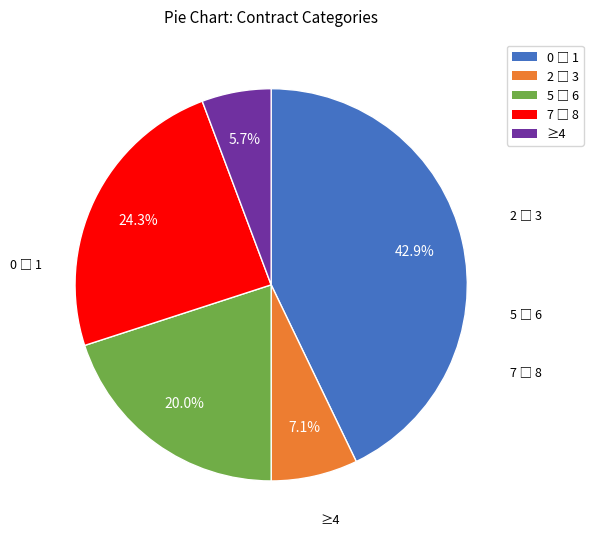

Is there a majority slice in this chart?

No